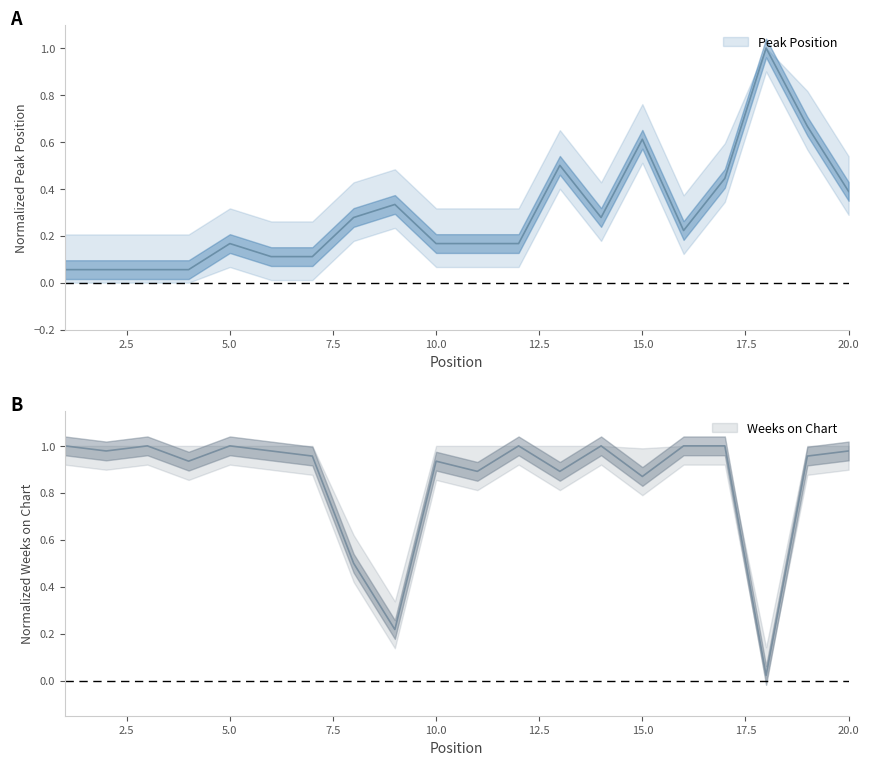

At which label does Weeks on Chart reach its peak?

1